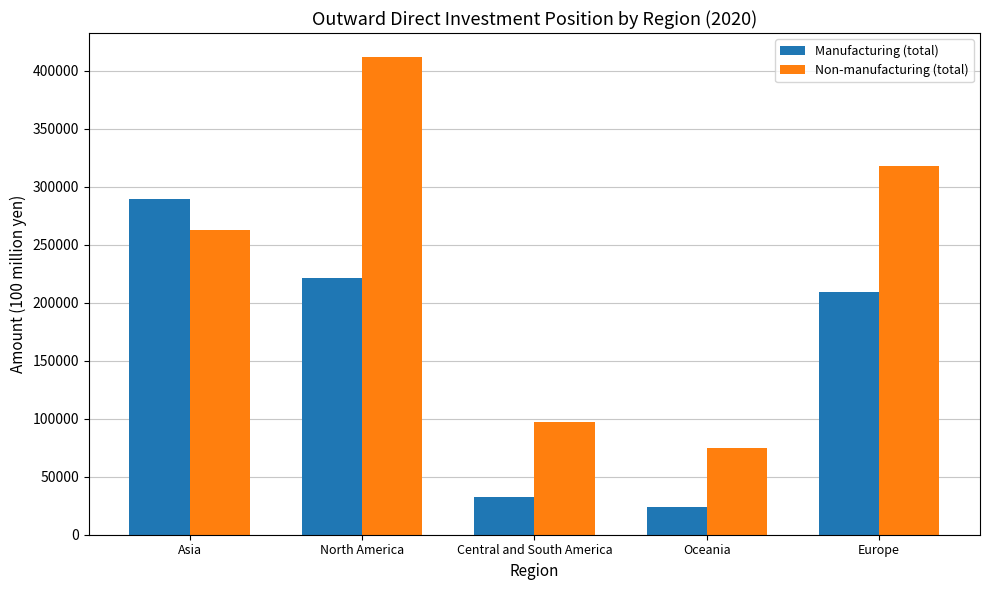

What is the value of the Non-manufacturing (total) bar at the 2nd from the left?

411791.7